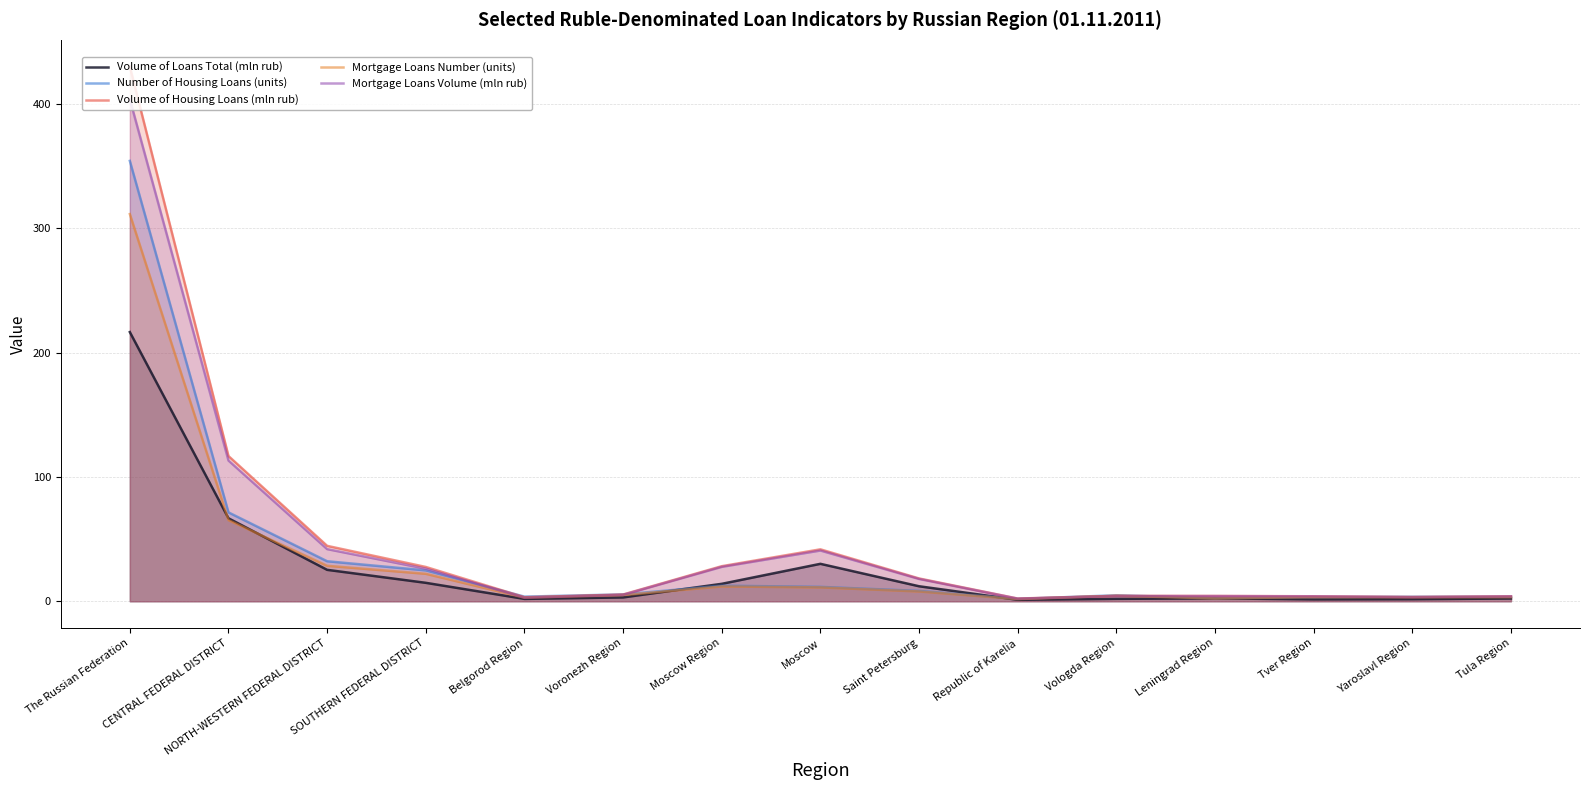

Reading right to left, what are all the values shown in this chart?

Volume of Loans Total (mln rub): 2.2	1.6	1.5	2.3	1.9	1.2	12.0	30.1	14.0	3.1	1.9	14.8	25.2	66.7	216.5
Number of Housing Loans (units): 3.5	3.6	3.3	2.5	4.8	1.9	8.3	11.5	12.5	5.5	3.7	24.8	32.2	71.5	354.1
Volume of Housing Loans (mln rub): 4.0	3.4	4.0	4.3	4.3	2.2	18.3	41.7	28.2	5.4	3.2	27.6	44.5	116.7	430.0
Mortgage Loans Number (units): 3.3	3.2	3.3	2.3	4.4	1.7	7.9	11.1	11.9	5.0	2.9	22.1	28.5	65.3	311.3
Mortgage Loans Volume (mln rub): 3.9	3.3	3.9	4.1	4.2	2.1	17.9	40.8	27.7	5.2	2.9	26.2	41.9	113.2	403.8